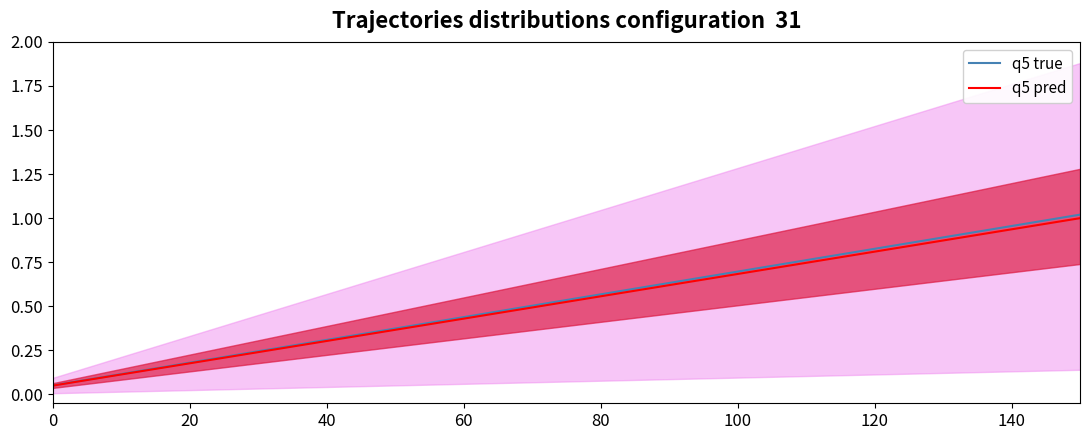

True or false: q5 pred and q5 true intersect in this chart.

False